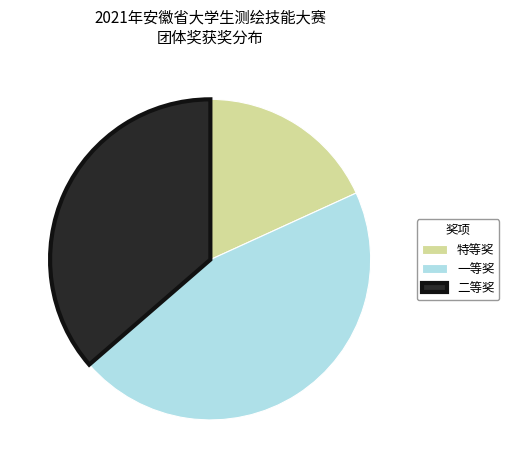

Is the sum of 特等奖 and 一等奖 greater than half?

Yes